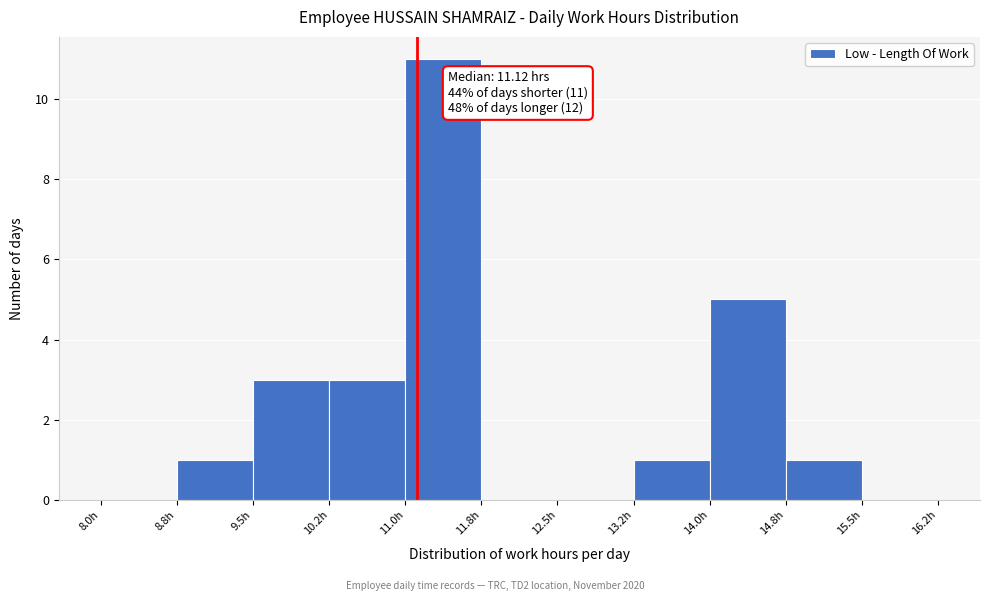

Over which range of the x-axis is the bar tallest?

11.00 to 11.75